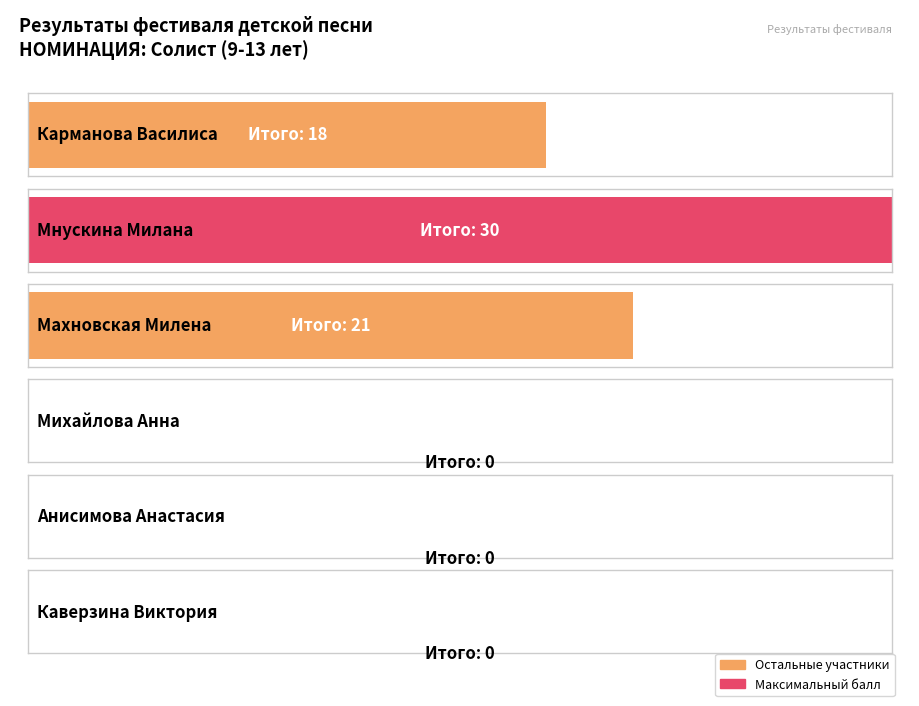

How many values exceed 18?

2